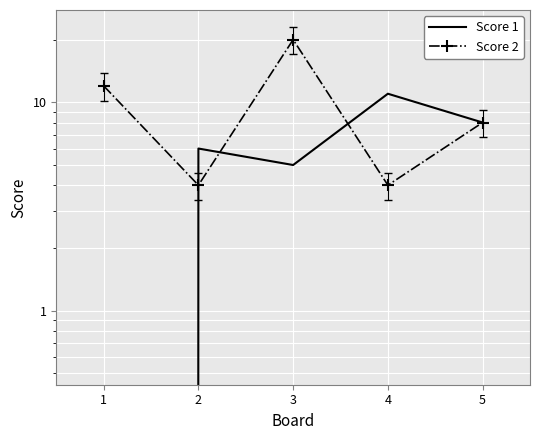

What is the value of the Score 1 point at the 4th from the left?

11